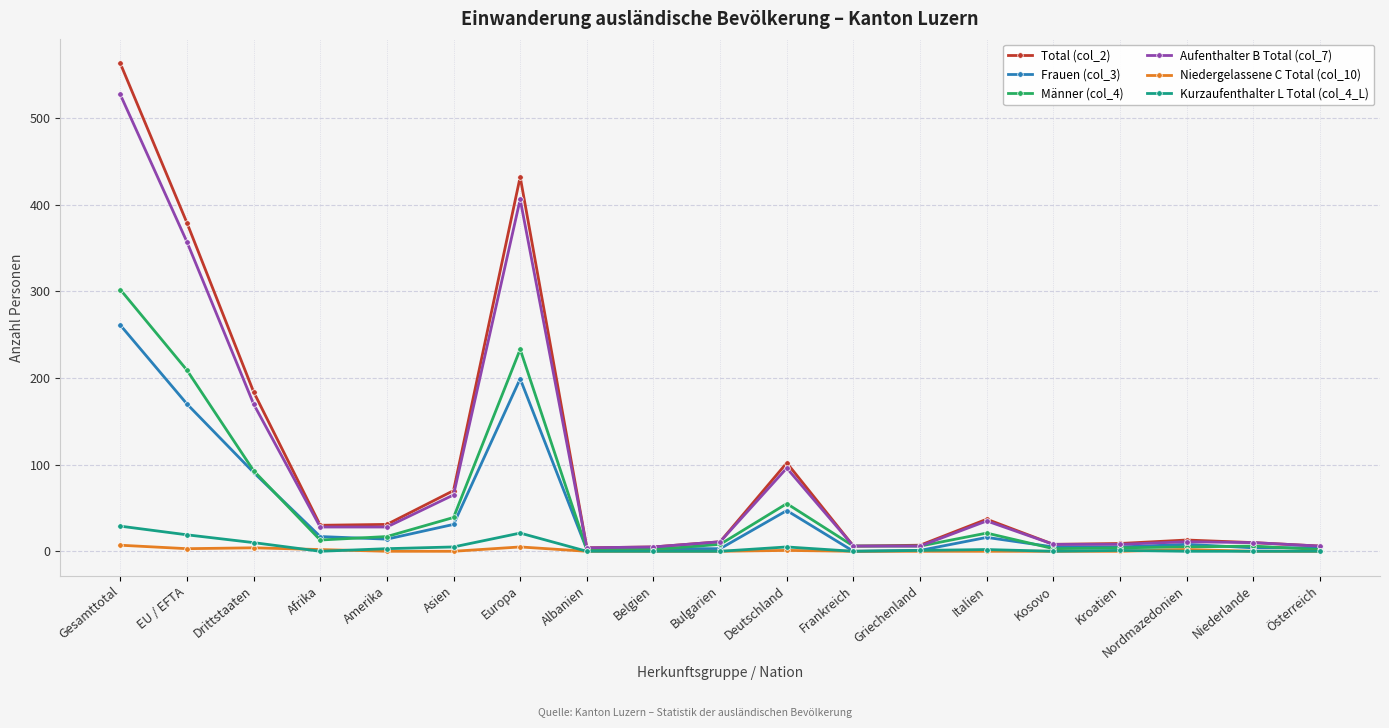

What is the difference between the maximum and second lowest values in the Niedergelassene C Total (col_10) series?

7